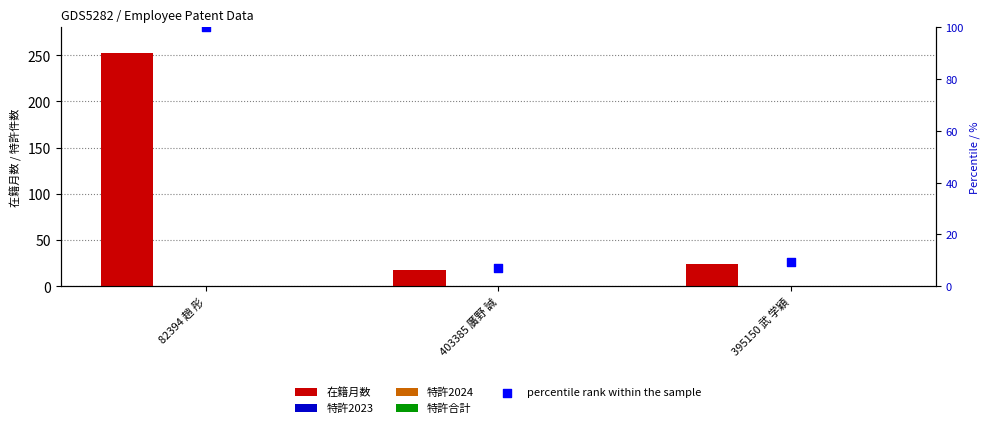

Which series reaches the minimum Y coordinate?

特許2023